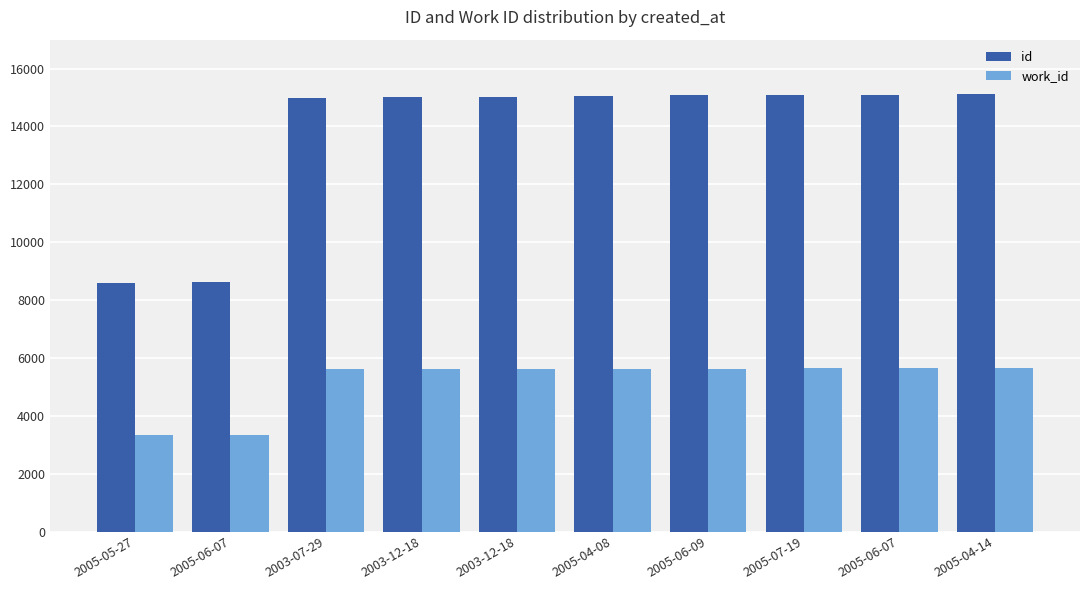

Does the chart contain stacked bars?

No